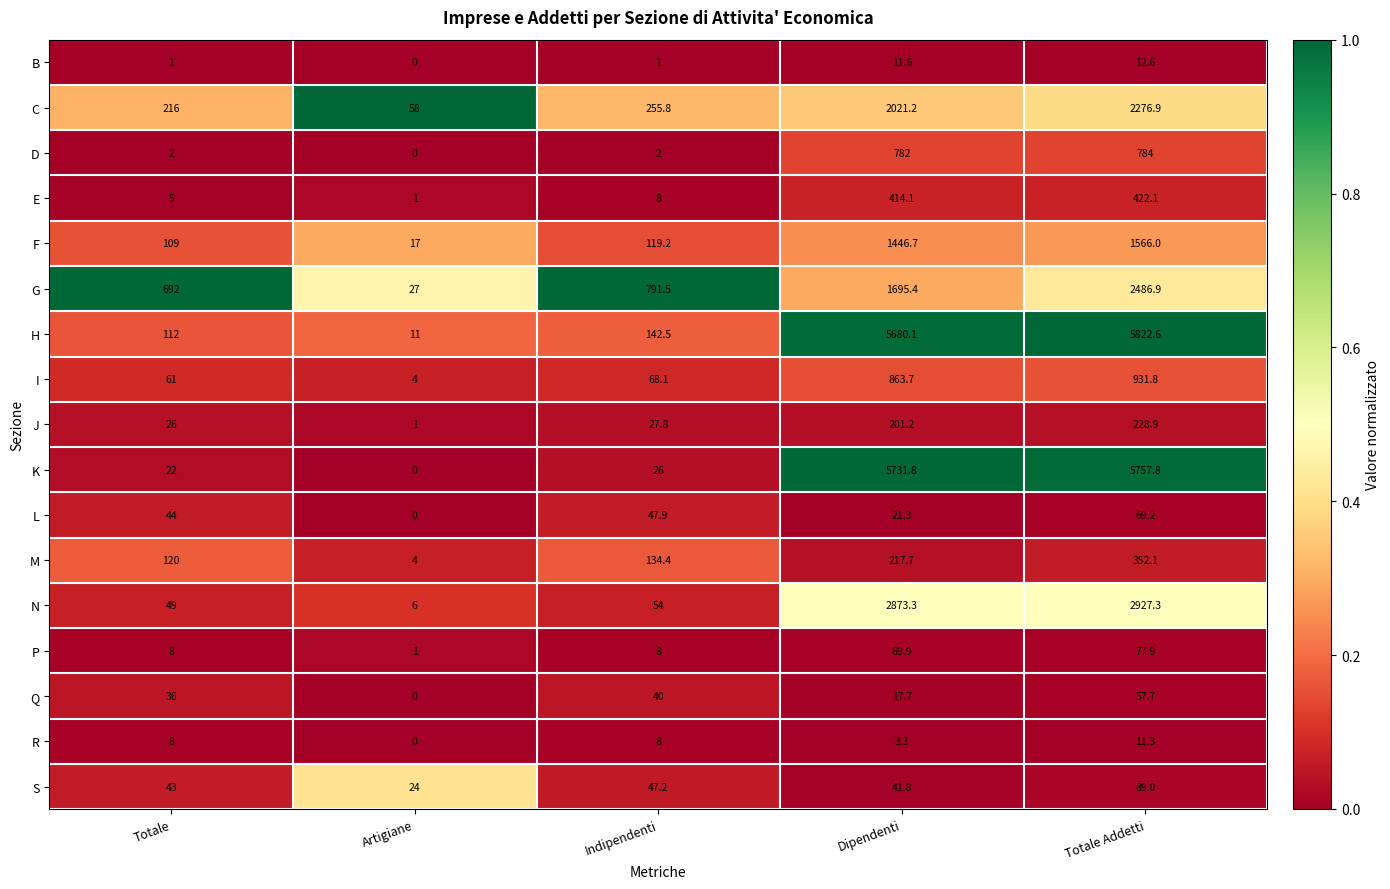

What is the approximate value of P at Artigiane?

1.0